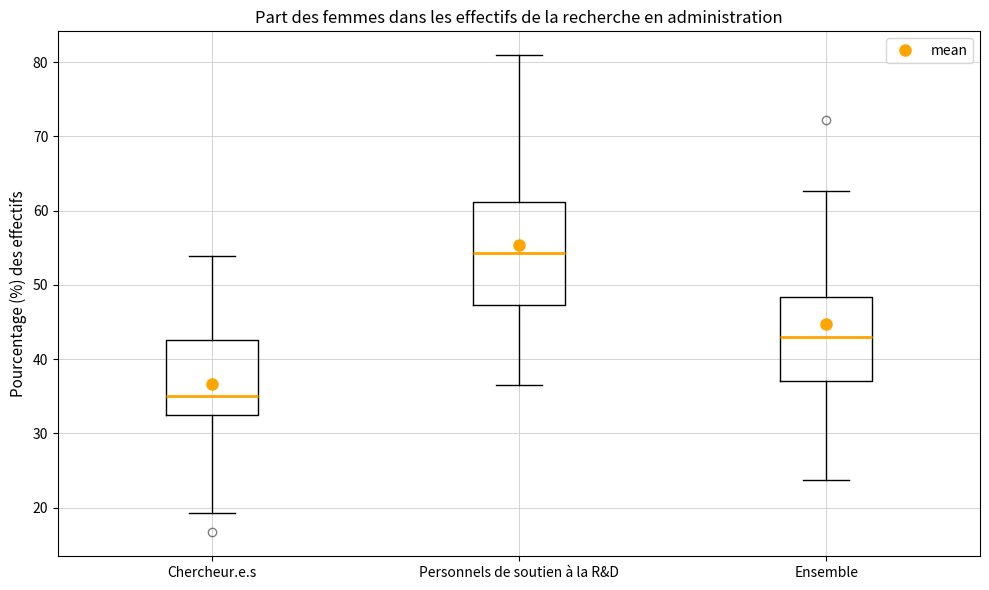

Reading left to right, transcribe this box plot: for each box, give where its median line is, the range the box spans, and where its two whiskers end, as read against the y-axis. The values are not printed on the chart, so give them approximately, as read against the axis.

Chercheur.e.s: median 35, box 32 to 43, whiskers 19 to 54
Personnels de soutien à la R&D: median 54, box 47 to 61, whiskers 36 to 81
Ensemble: median 43, box 37 to 48, whiskers 24 to 63